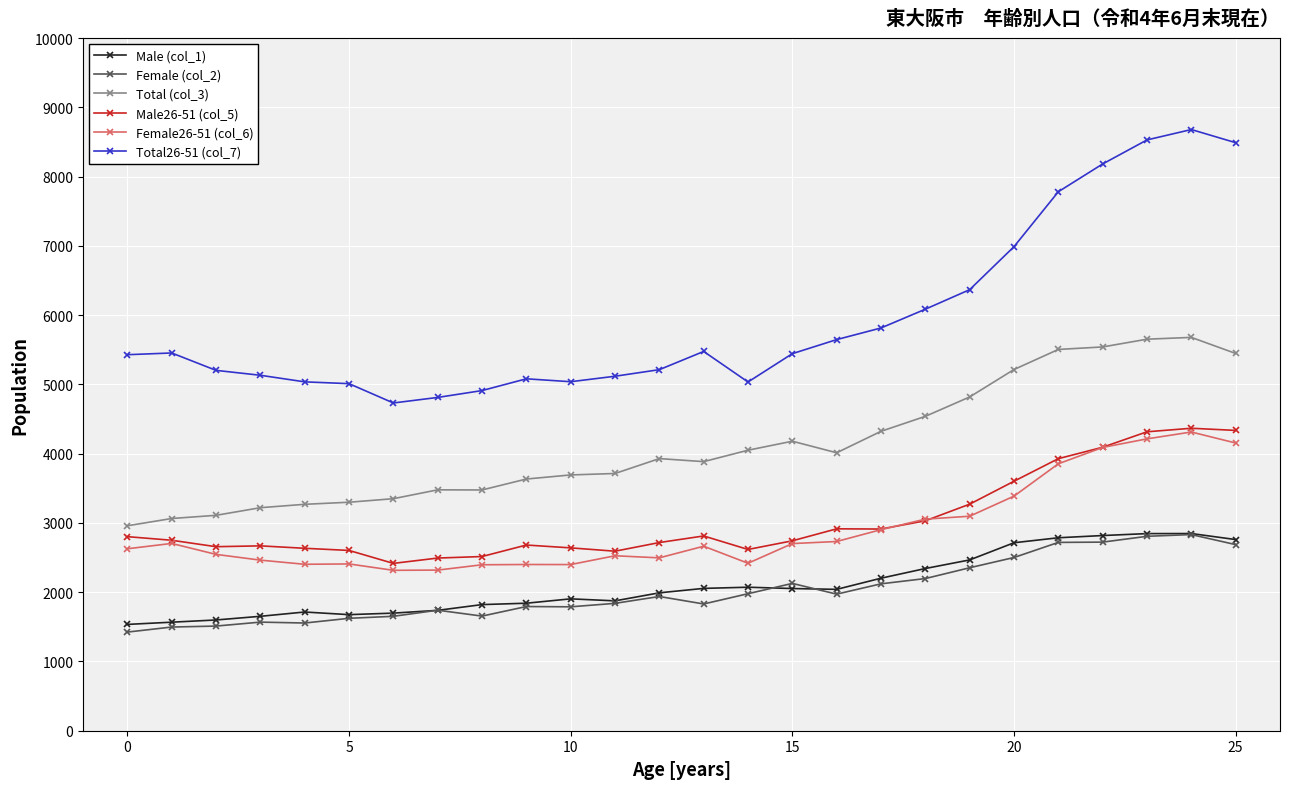

What is the minimum value for Total (col_3)?

2959